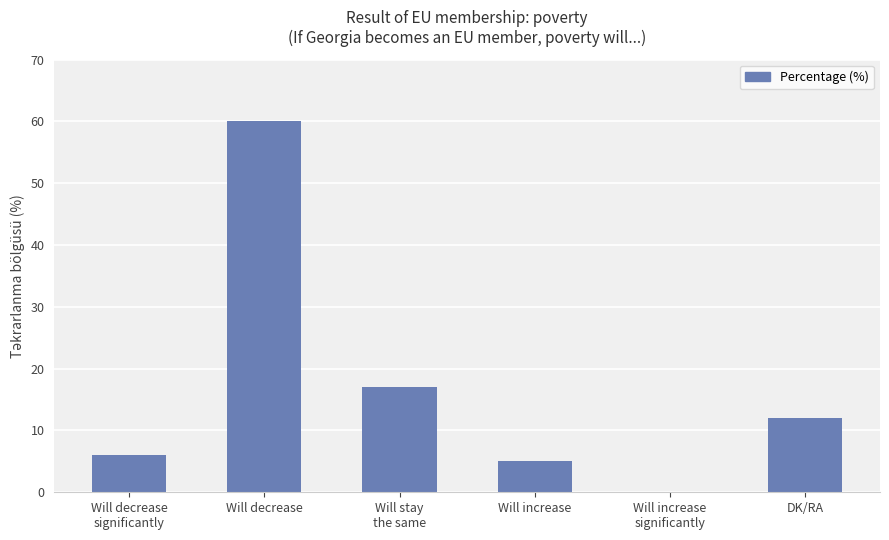

What is the sum of the values at Will decrease and DK/RA?

72